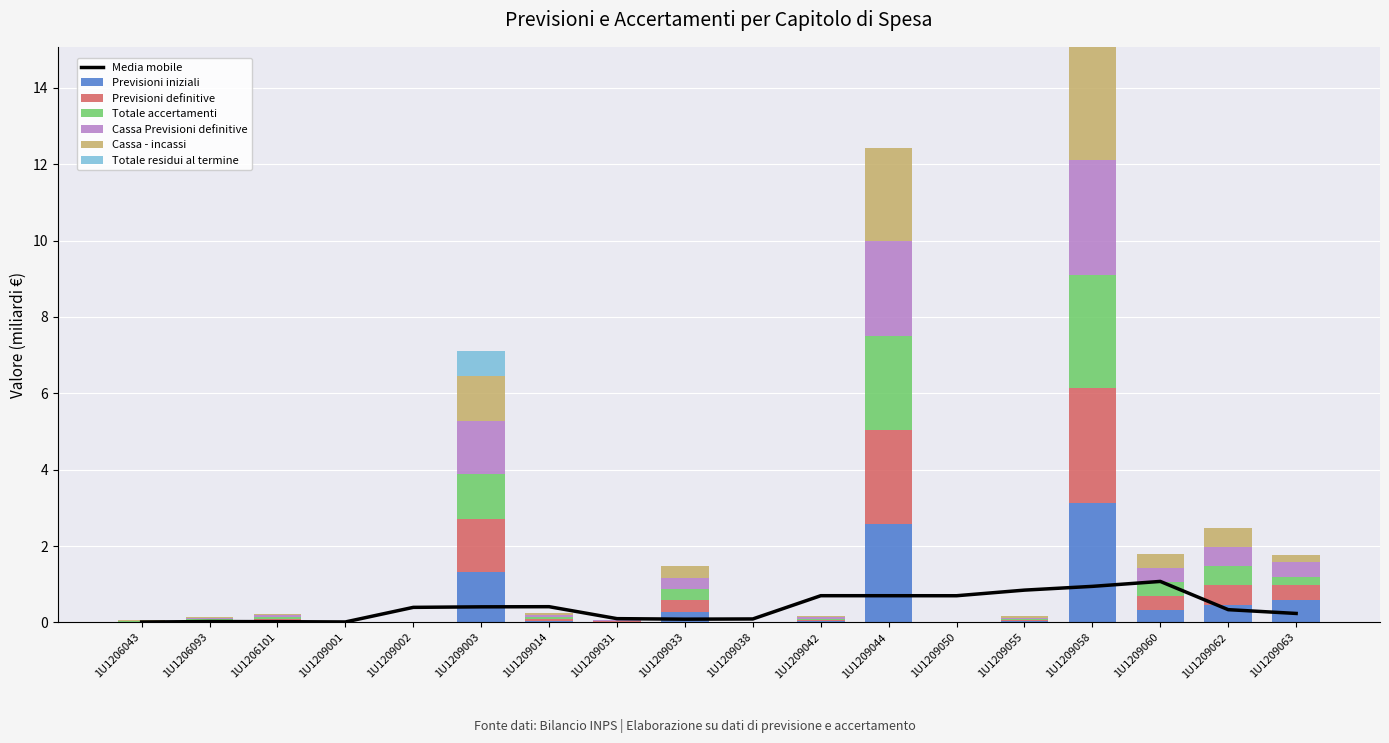

Rank the series by their maximum value, from lowest to highest.

Totale residui al termine, Totale accertamenti, Cassa - incassi, Previsioni definitive, Cassa Previsioni definitive, Previsioni iniziali